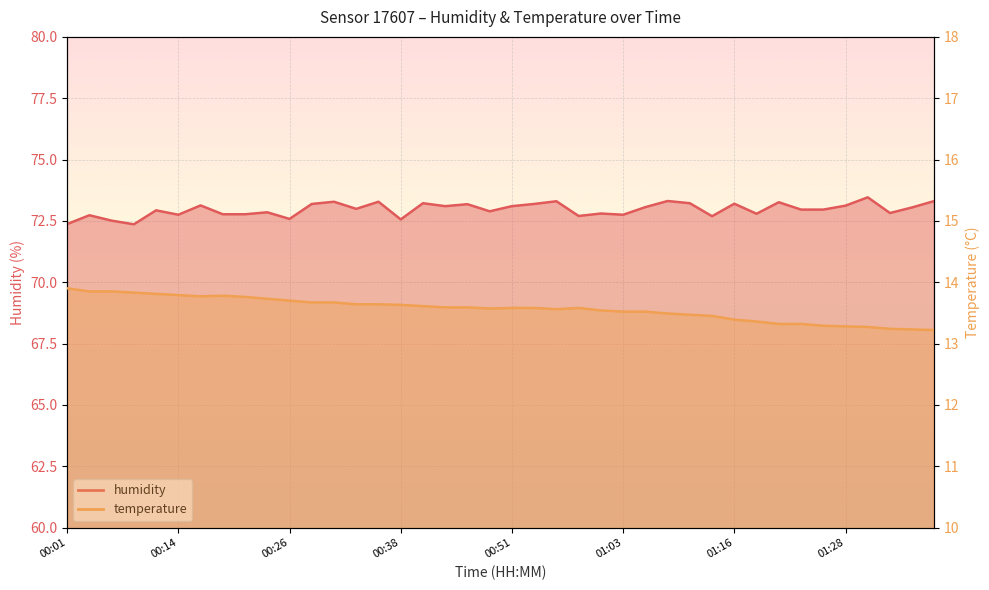

Rank the series by their average value, from lowest to highest.

temperature, humidity